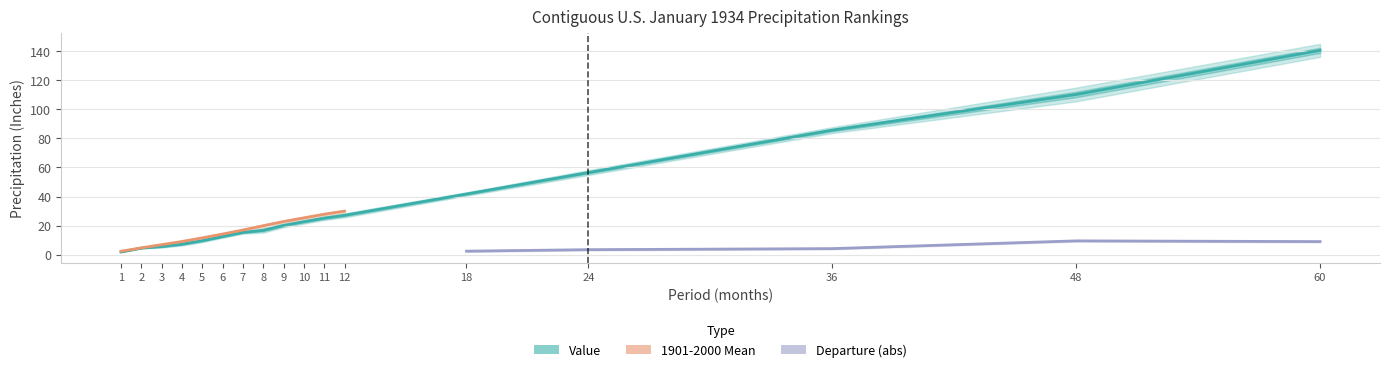

At how many categories does at least one series exceed 109?

2